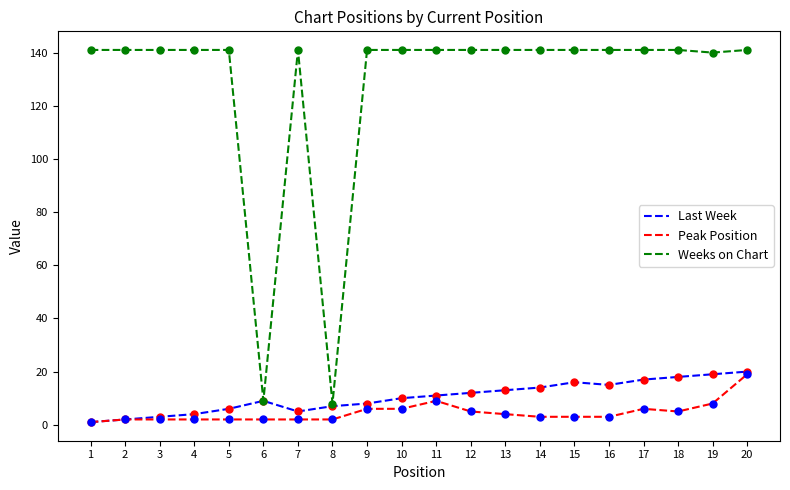

At 12, list the series in order from smallest to largest.

Peak Position, Last Week, Weeks on Chart